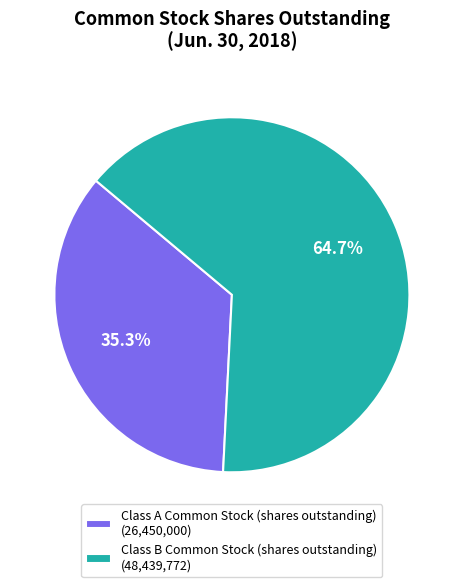

To the nearest percent, what percentage of the pie is Class B Common Stock (shares outstanding)?

65%